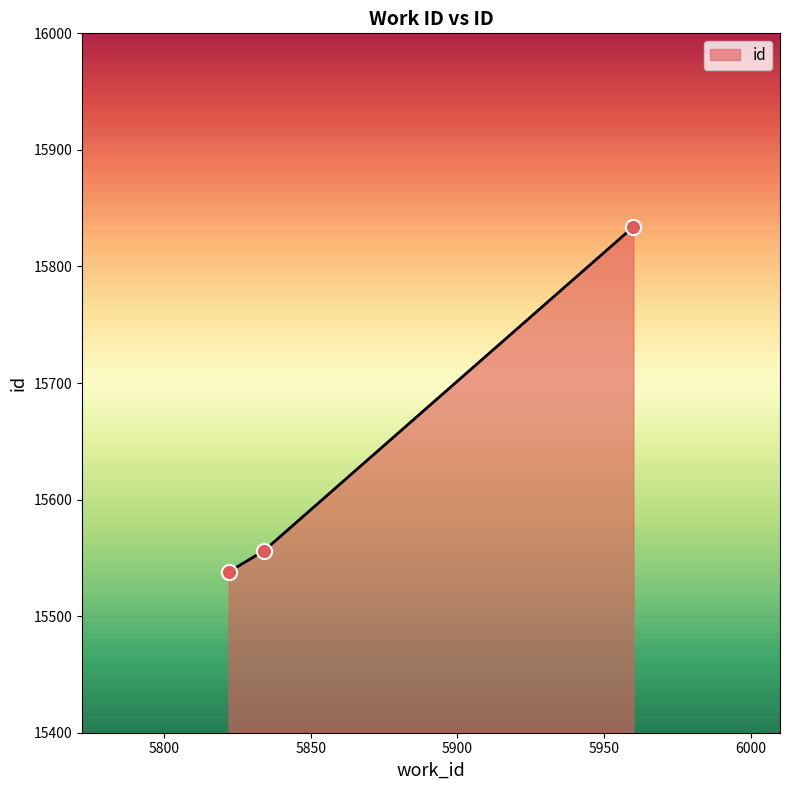

What is the minimum value shown in the chart?

15538